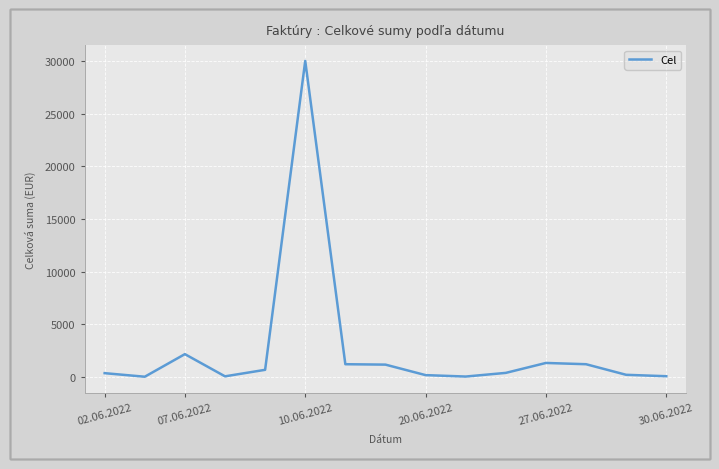

What is the difference between the maximum and minimum values?

29988.0